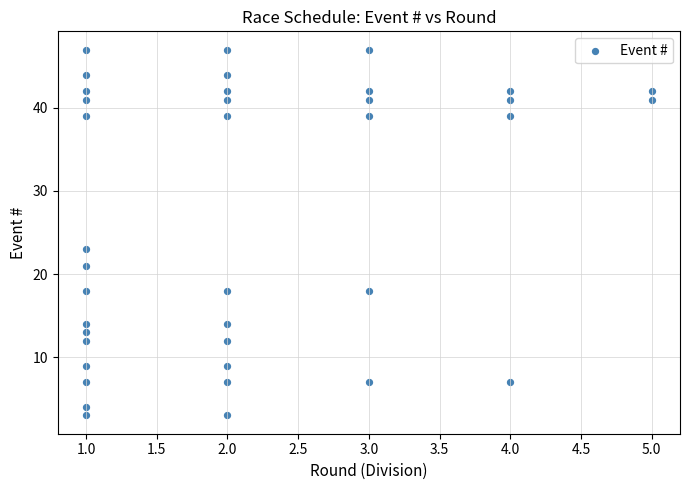

What is the range of Y values (max minus min)?

44